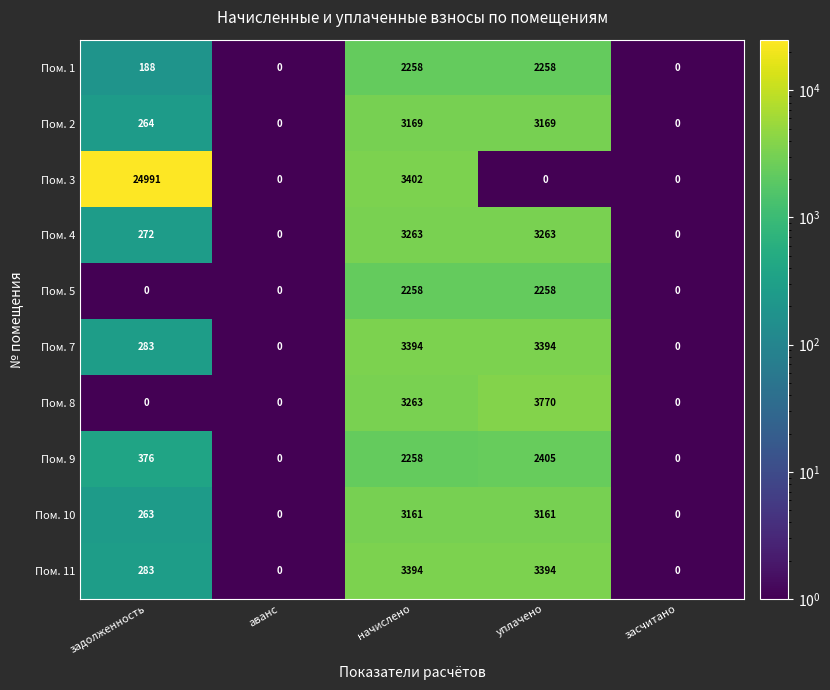

Which series has the largest total across all categories?

Пом. 3